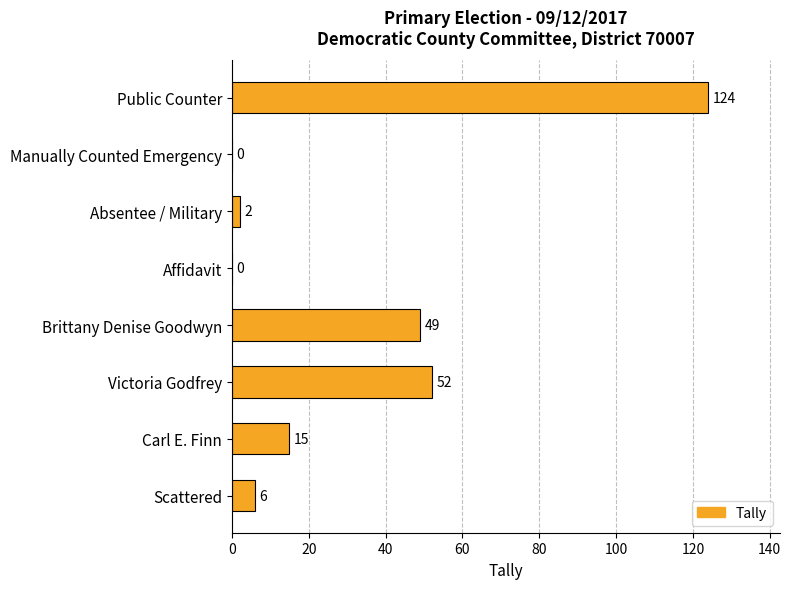

Reading top to bottom, what are all the values shown in this chart?

Public Counter=124	Manually Counted Emergency=0	Absentee / Military=2	Affidavit=0	Brittany Denise Goodwyn=49	Victoria Godfrey=52	Carl E. Finn=15	Scattered=6